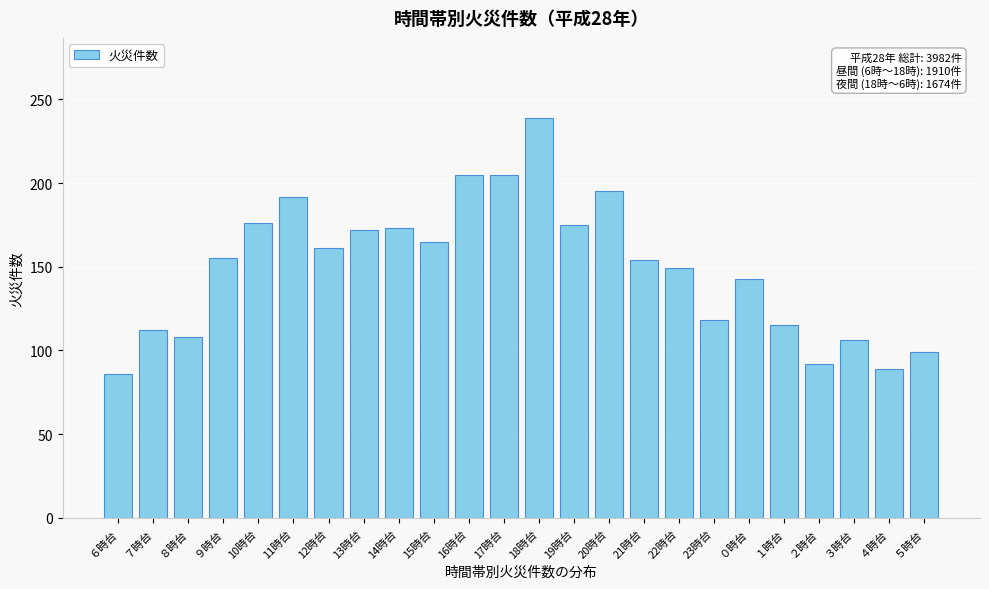

What value does the data have at 23時台?

118